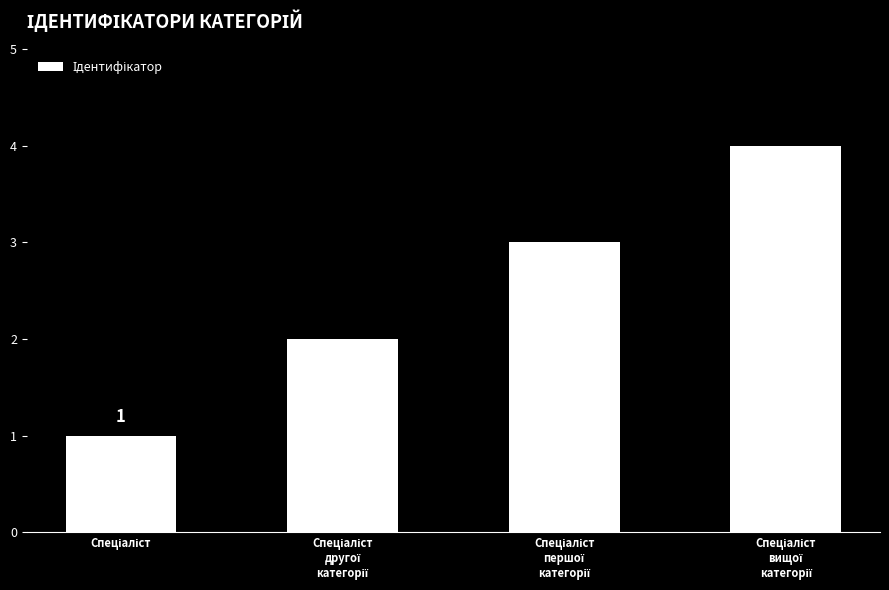

What is the greatest value displayed?

4